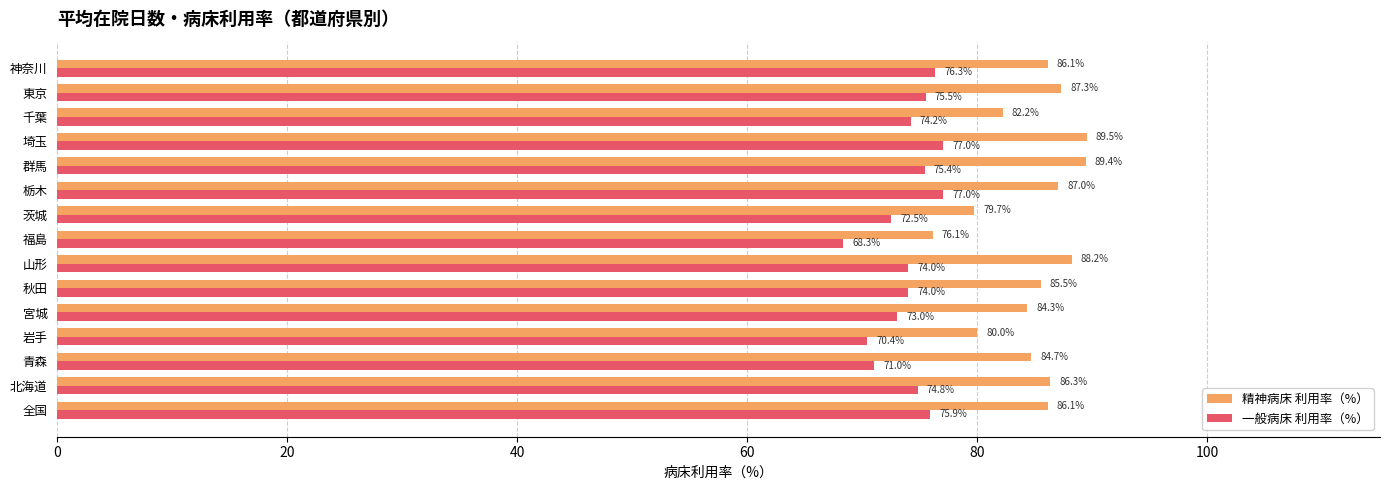

What is the maximum value shown in the chart?

89.5